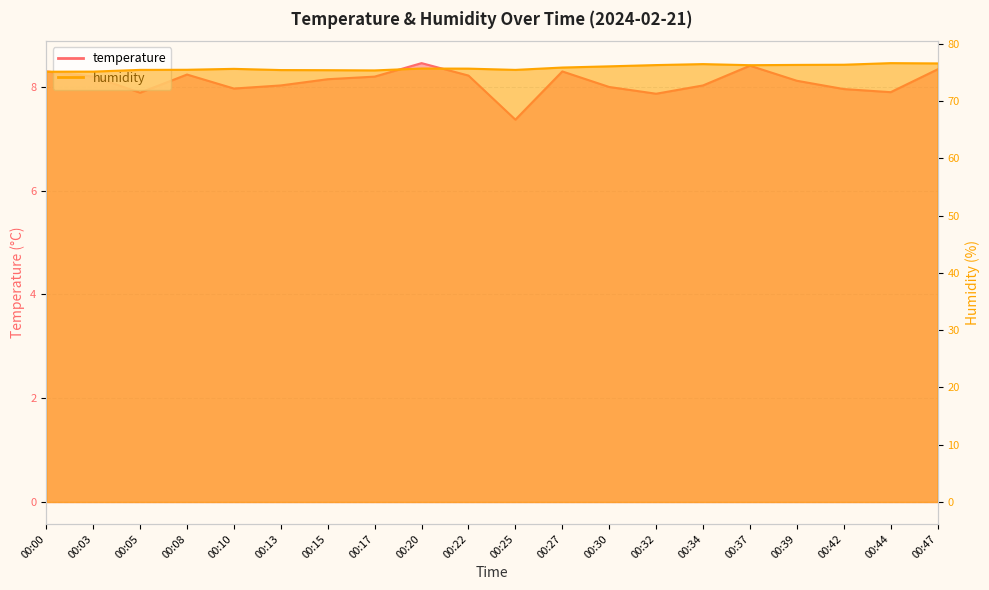

What is the smallest value displayed?

7.4